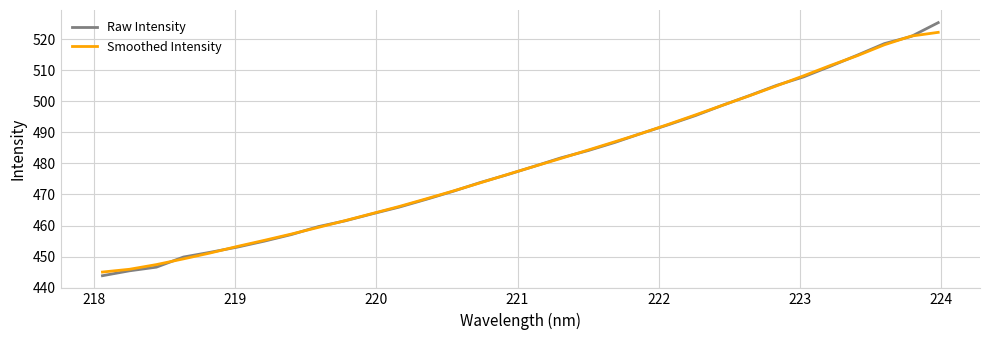

Reading right to left, transcribe all the data shown in this chart.

Raw Intensity: 525.4	520.9	518.6	514.9	511.3	507.9	505.2	501.9	498.8	495.5	492.5	489.7	486.8	484.1	481.8	479.1	476.4	473.8	471.0	468.4	465.9	463.8	461.5	459.7	457.1	455.0	453.1	451.4	449.8	446.6	445.4	443.8
Smoothed Intensity: 522.2	521.0	518.2	514.7	511.6	508.2	505.0	501.8	498.8	495.7	492.7	489.7	487.0	484.3	481.6	479.0	476.4	473.7	471.1	468.6	466.1	463.9	461.6	459.4	457.3	455.2	453.3	451.2	449.3	447.4	445.9	445.0